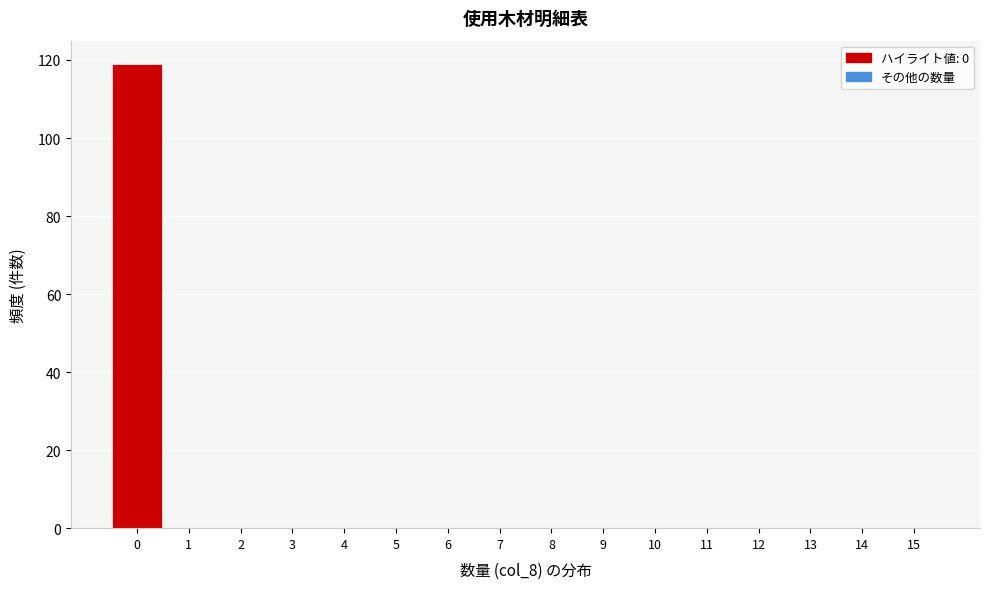

How tall is the bar that spans -0.5 to 0.5 on the x-axis? The values are not printed on the chart, so give them approximately, as read against the axis.

120